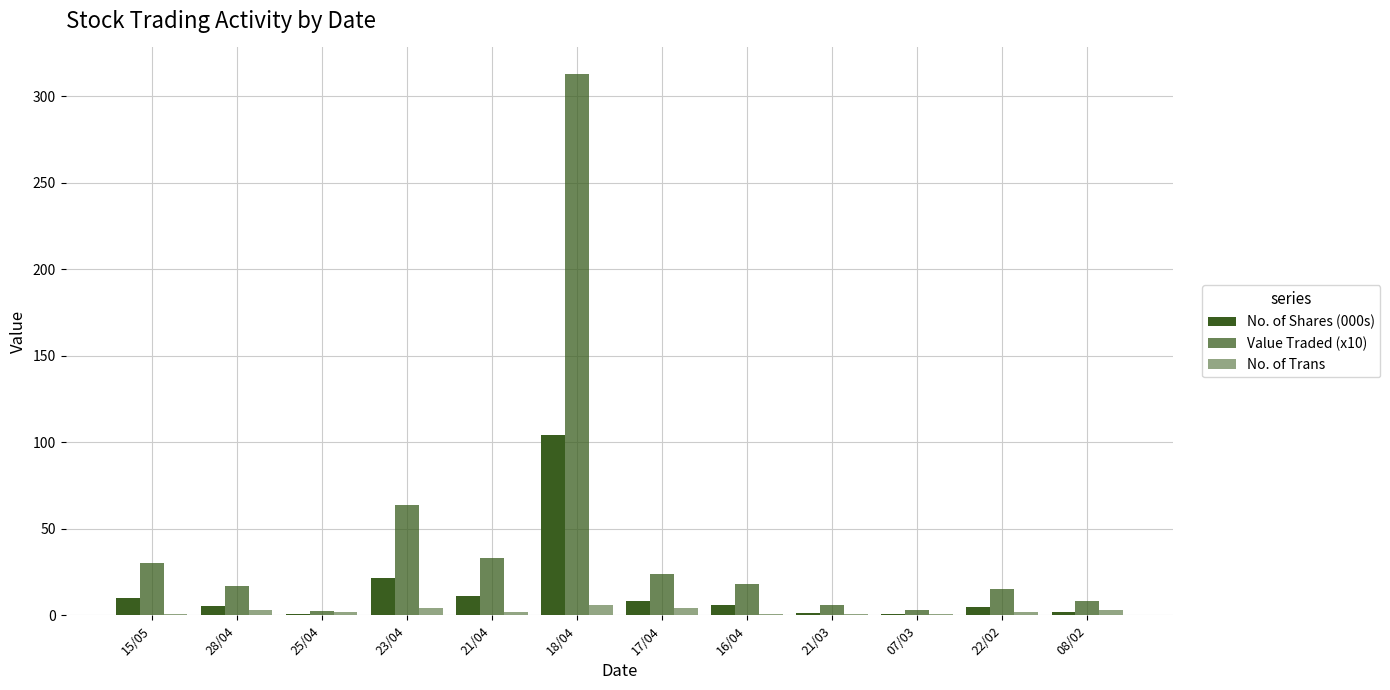

Are the bars grouped side by side (vs. stacked)?

Yes